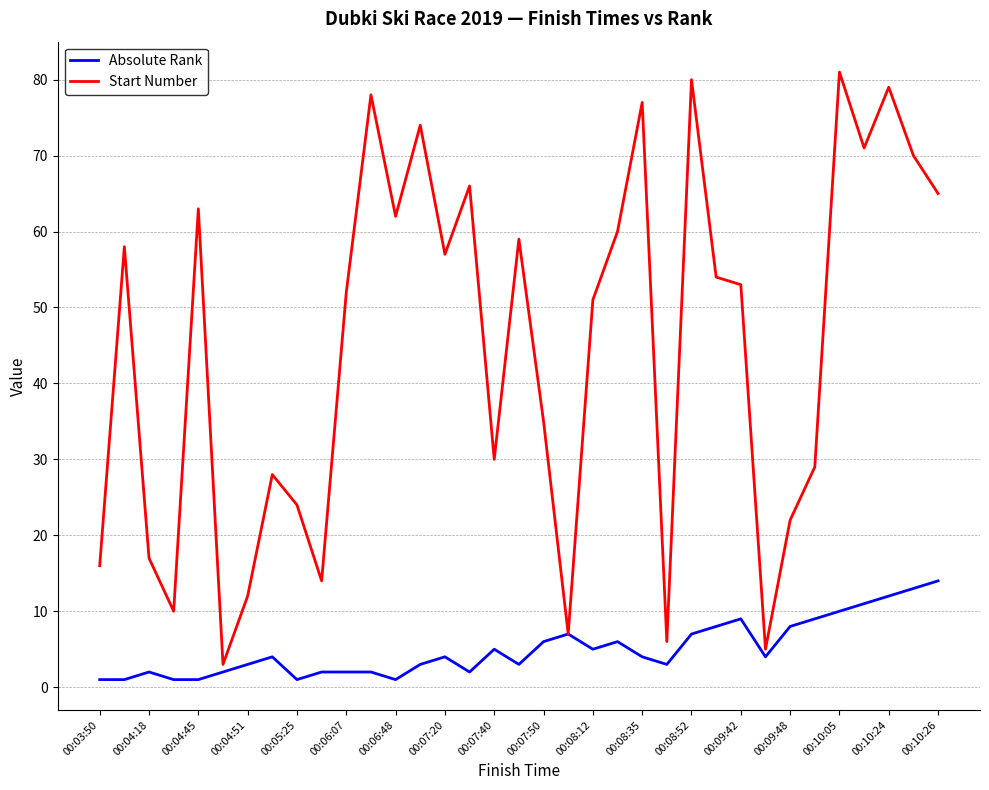

What is the highest value of the Start Number series?

81